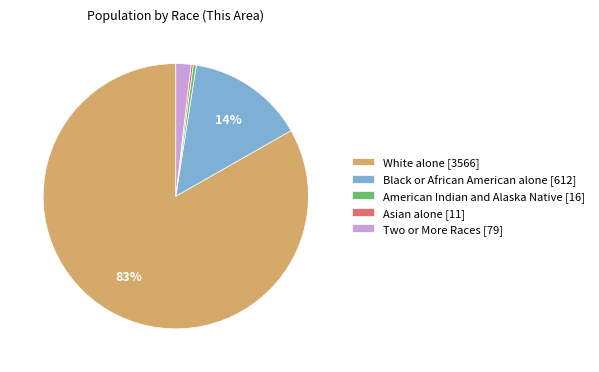

The White alone slice represents 83% of the pie. True or false?

True